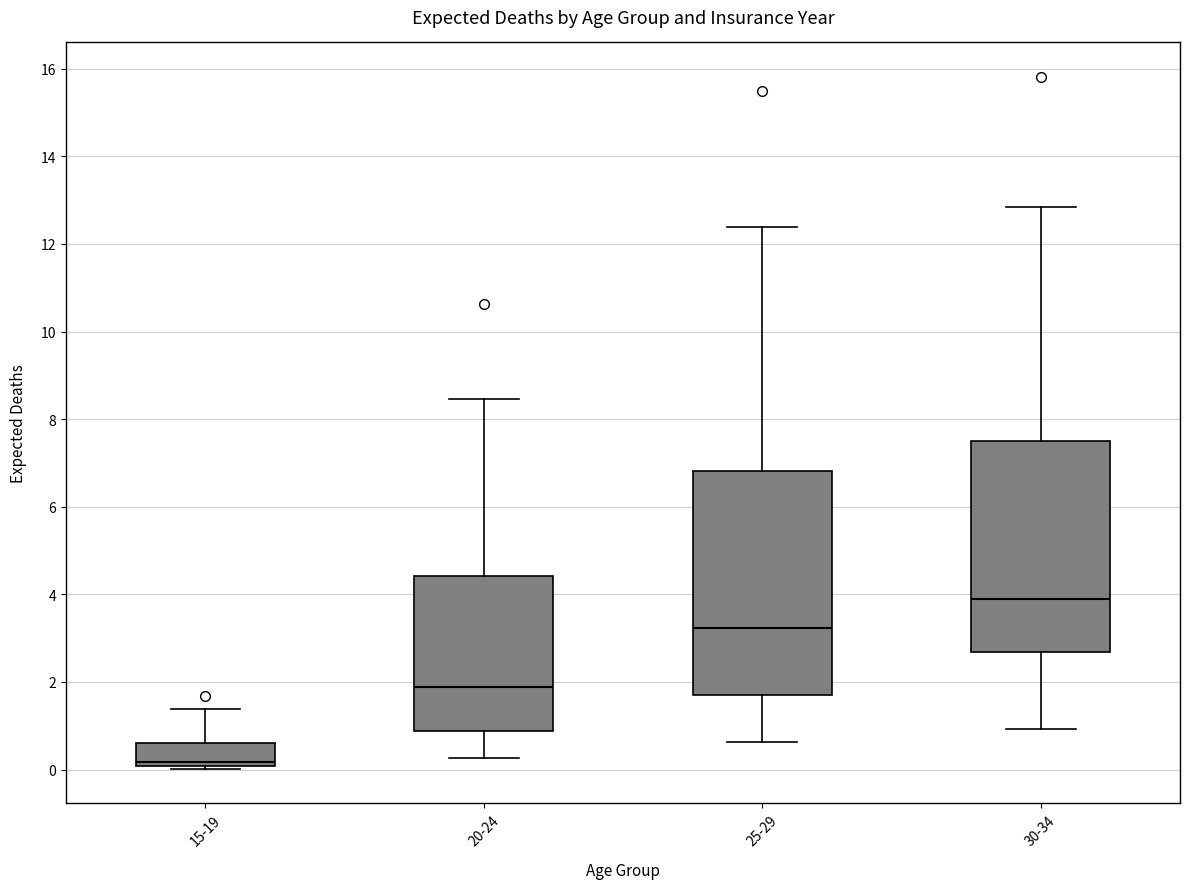

Comparing the boxes themselves (not the whiskers), which one is the tallest?

25-29